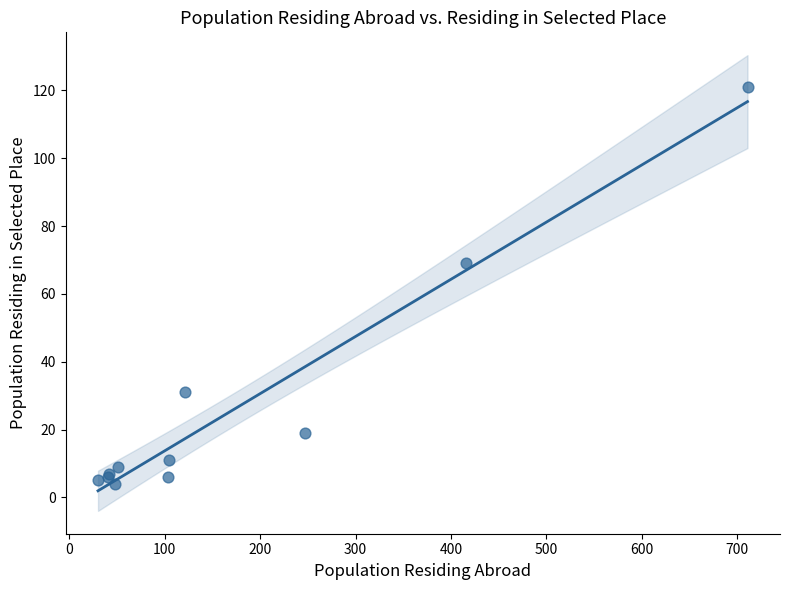

What Y value in the scatter plot is closest to 62?

69